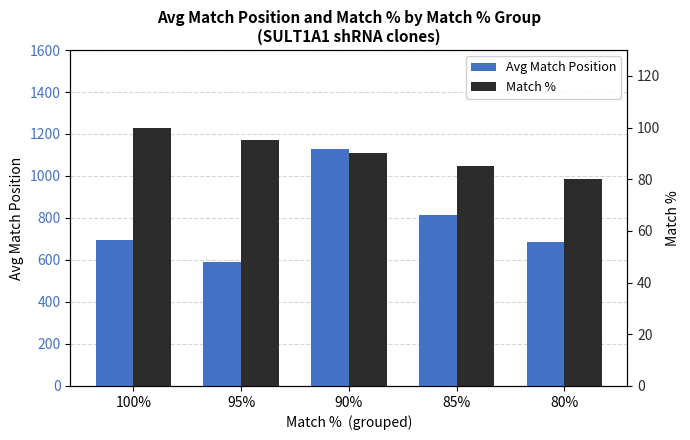

What is the maximum value shown in the chart?

1128.9